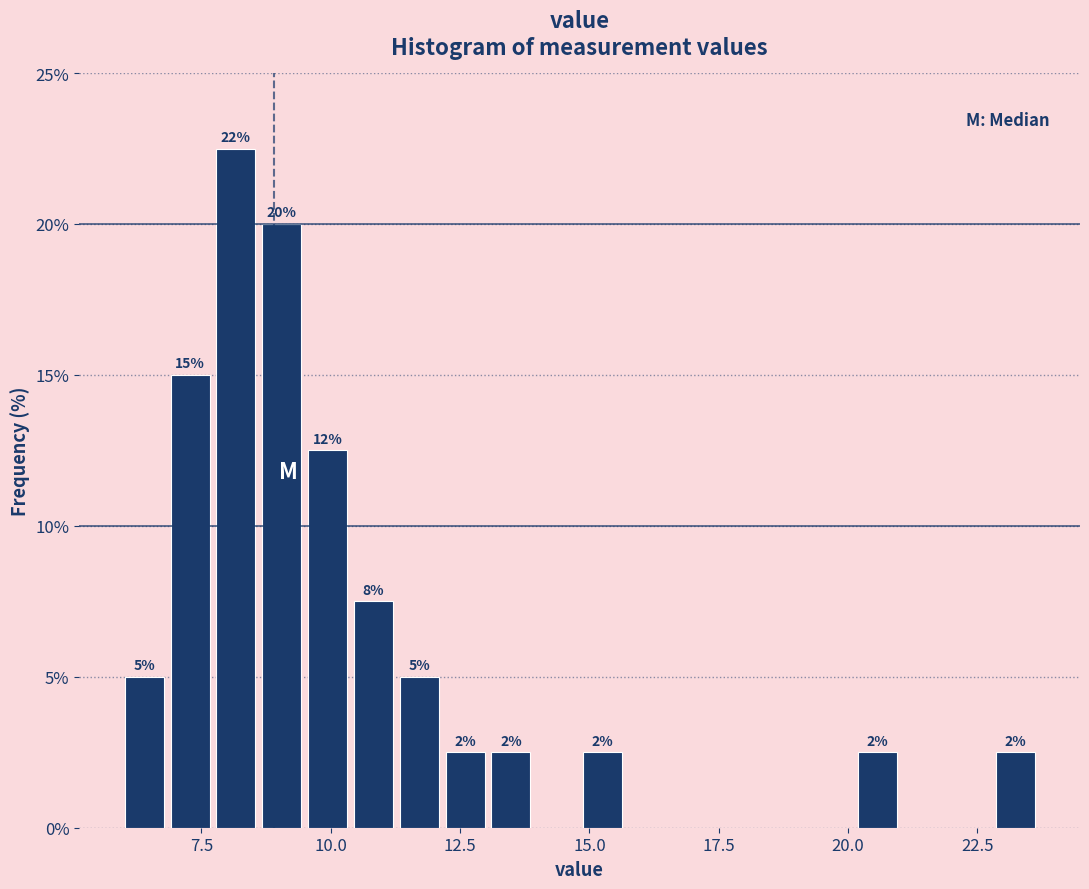

Around what value on the x-axis is the tallest bar? Give the approximate position of its centre, as read against the axis.

8.0